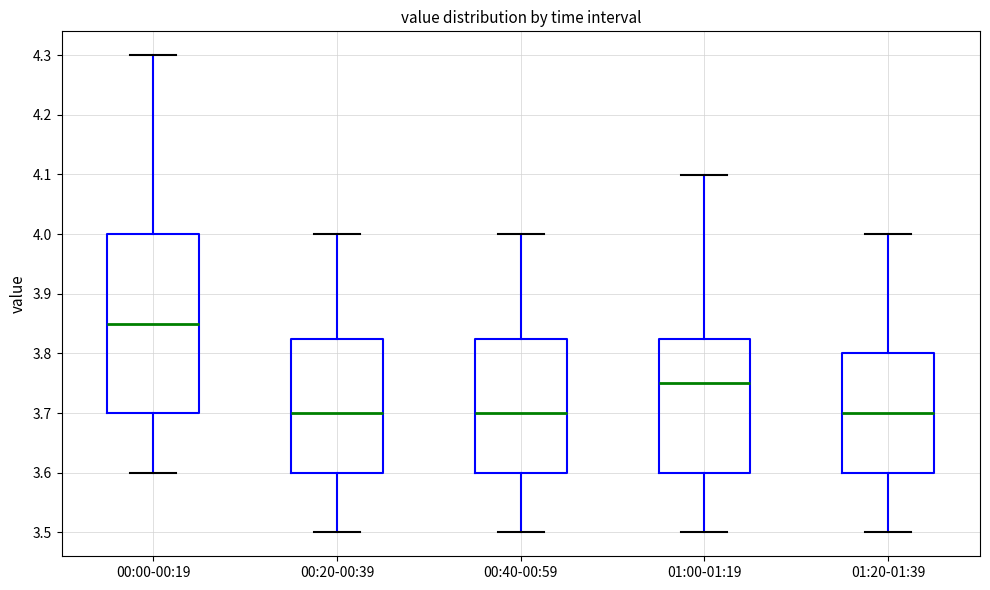

Which box is the tallest, from its lower edge to its upper edge?

00:00-00:19